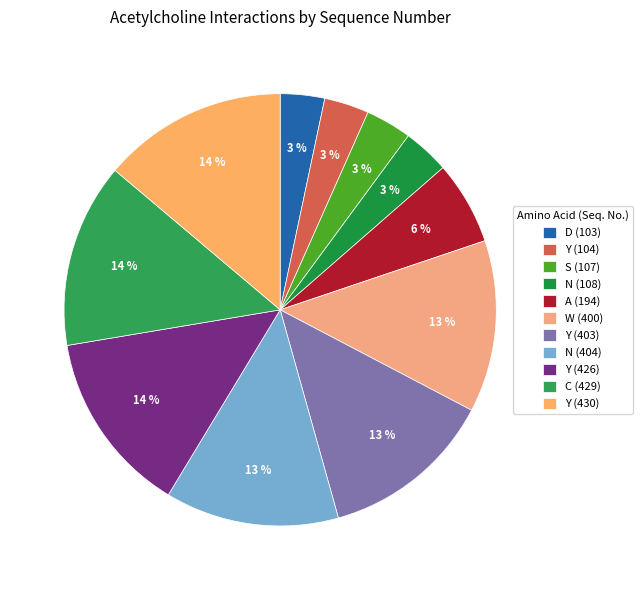

Count the number of slices in the pie.

11